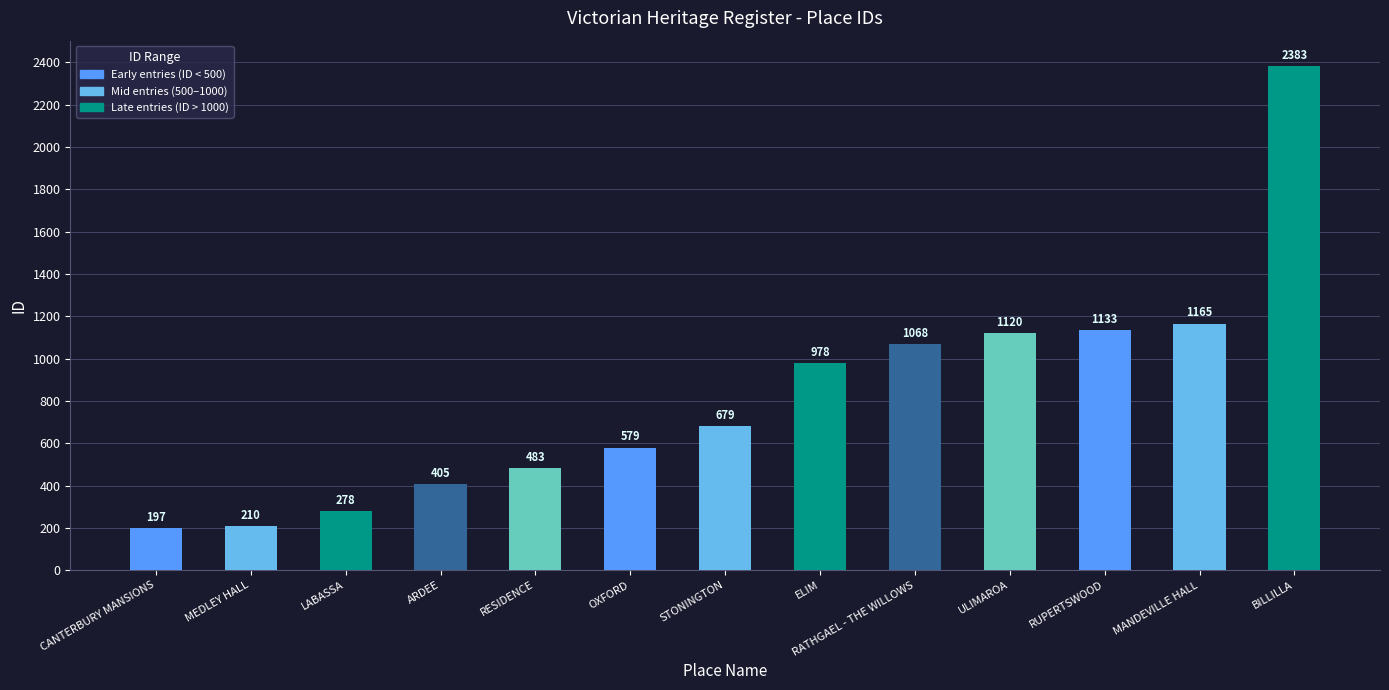

What is the change in value from ARDEE to ELIM?

+573